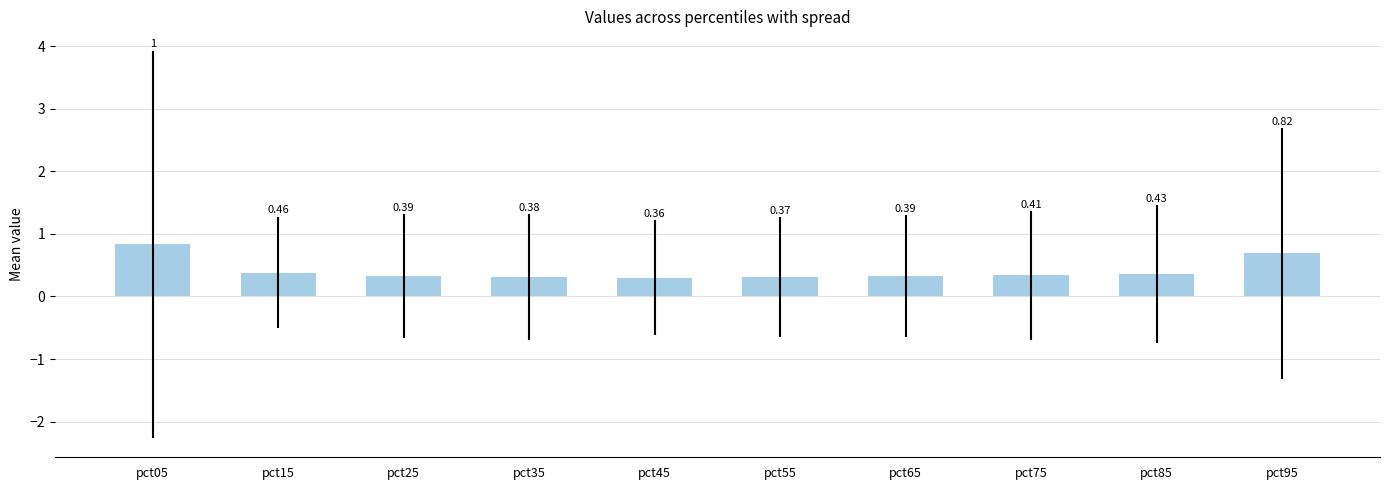

What is the difference between the values at pct45 and pct05?

0.5